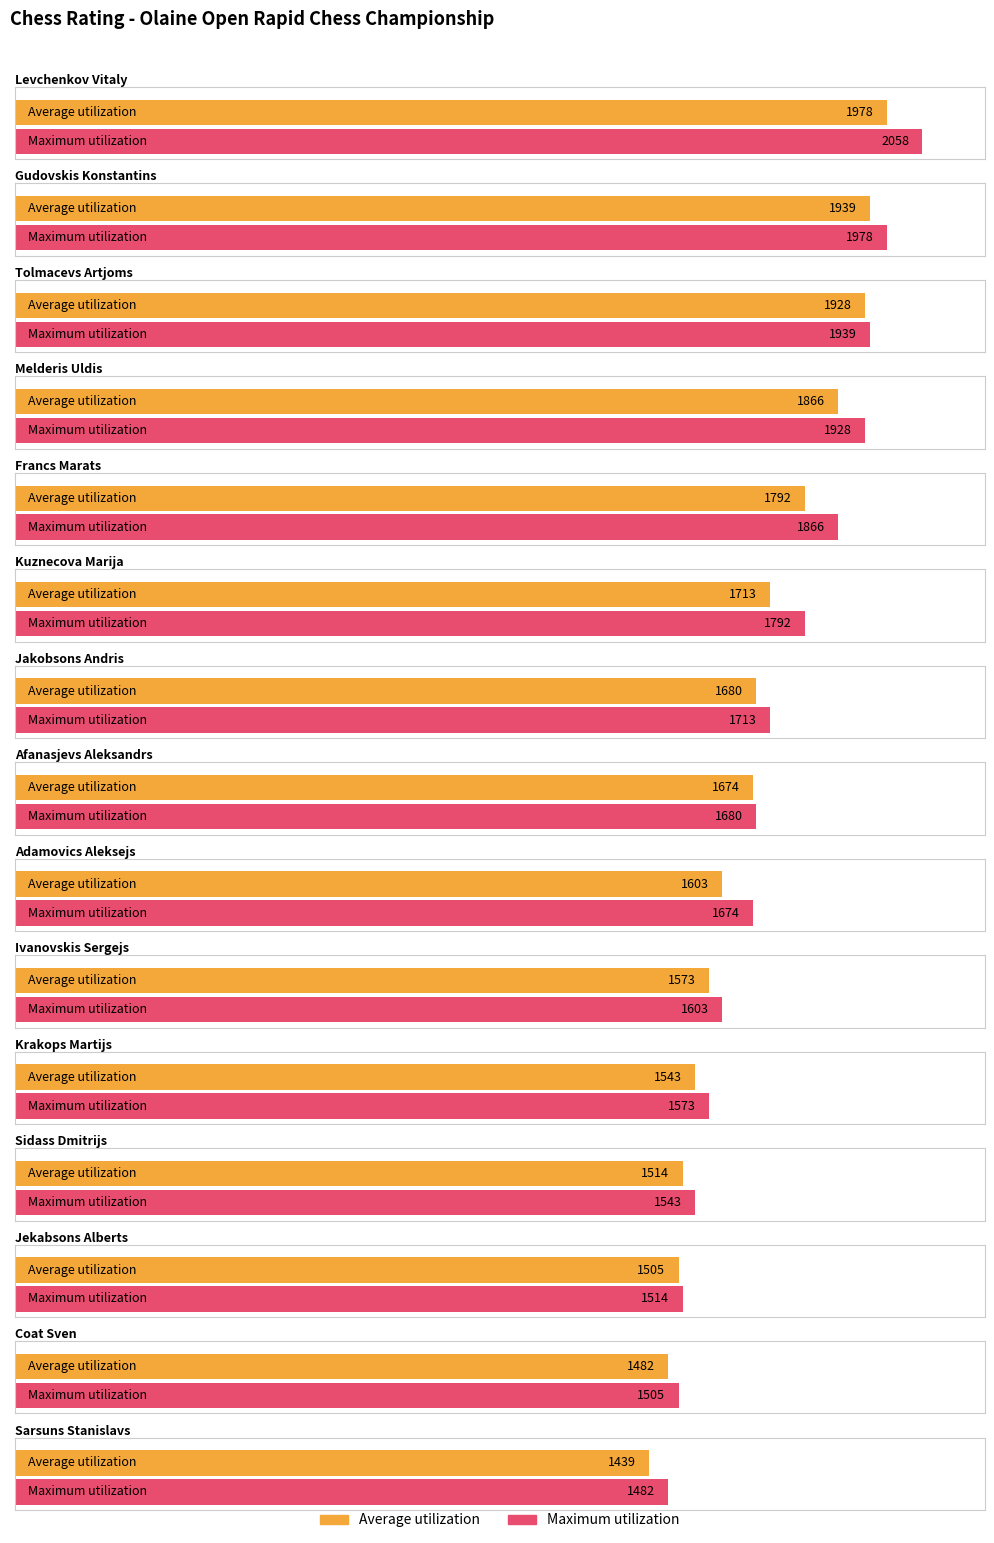

What is the difference between the maximum and minimum values in the Average utilization series?

539